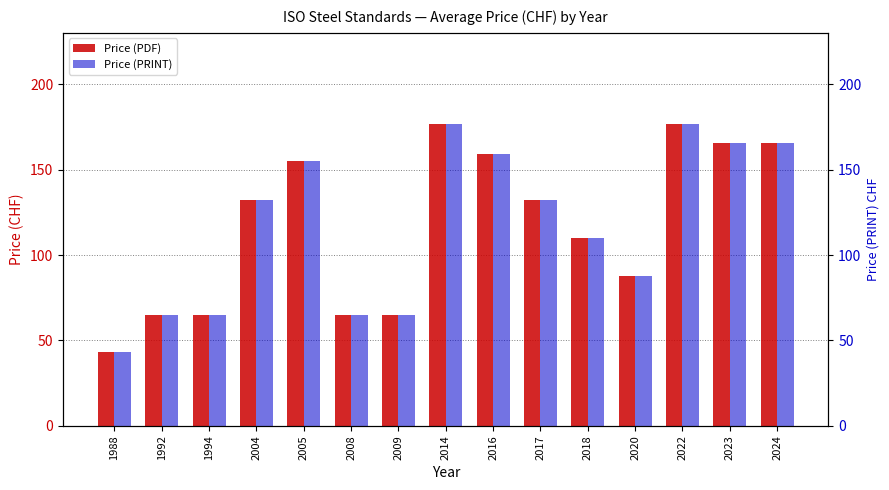

At which label is Price (PDF) closest to 110?

2018